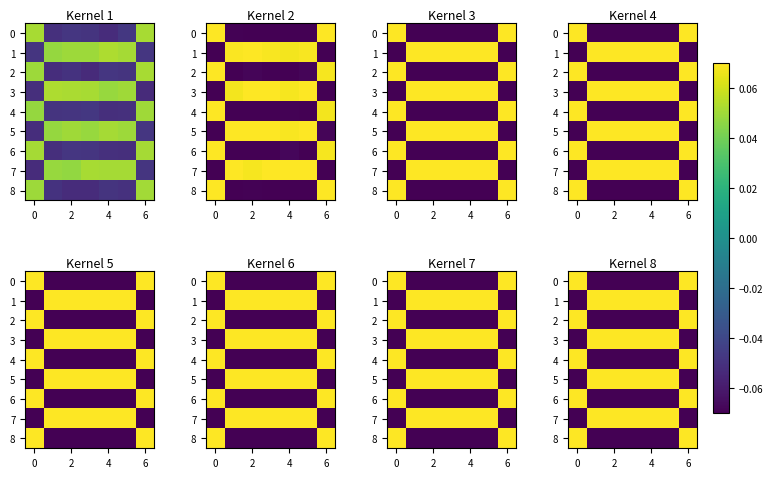

What is the greatest value displayed?

0.1